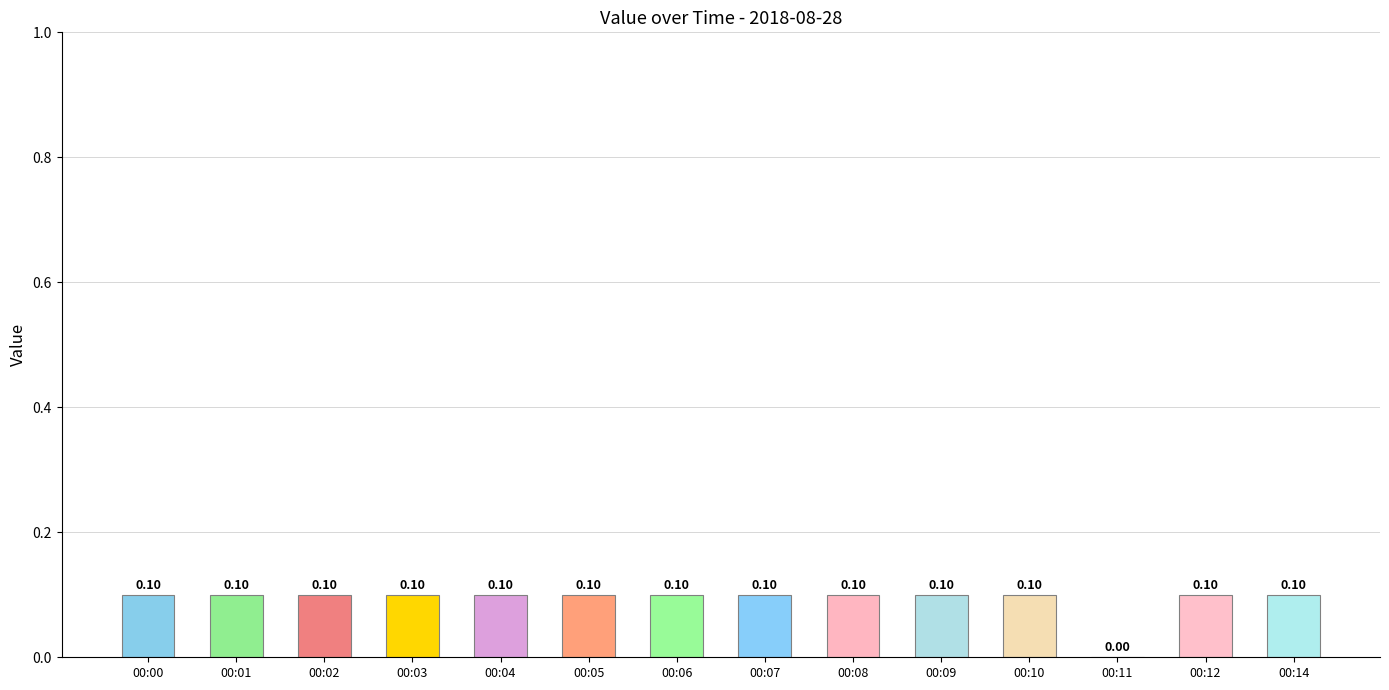

Are the bars horizontal?

No